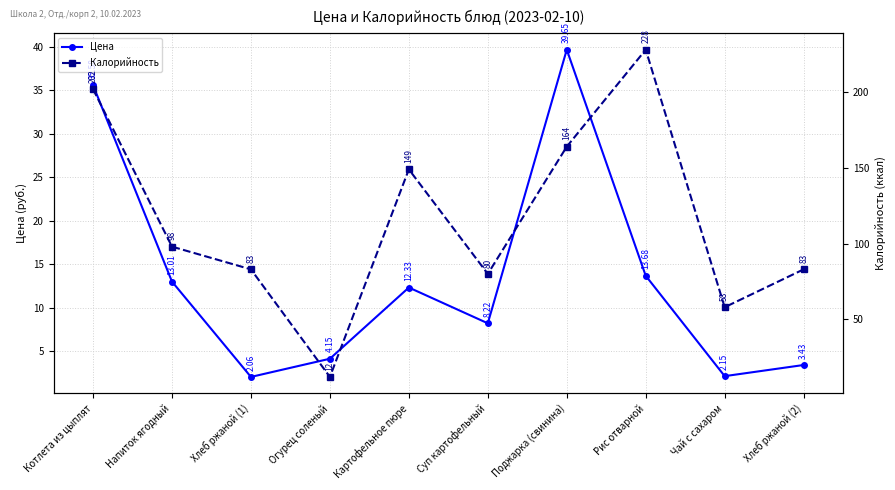

Between Суп картофельный and Рис отварной, which series saw the biggest shift?

Калорийность